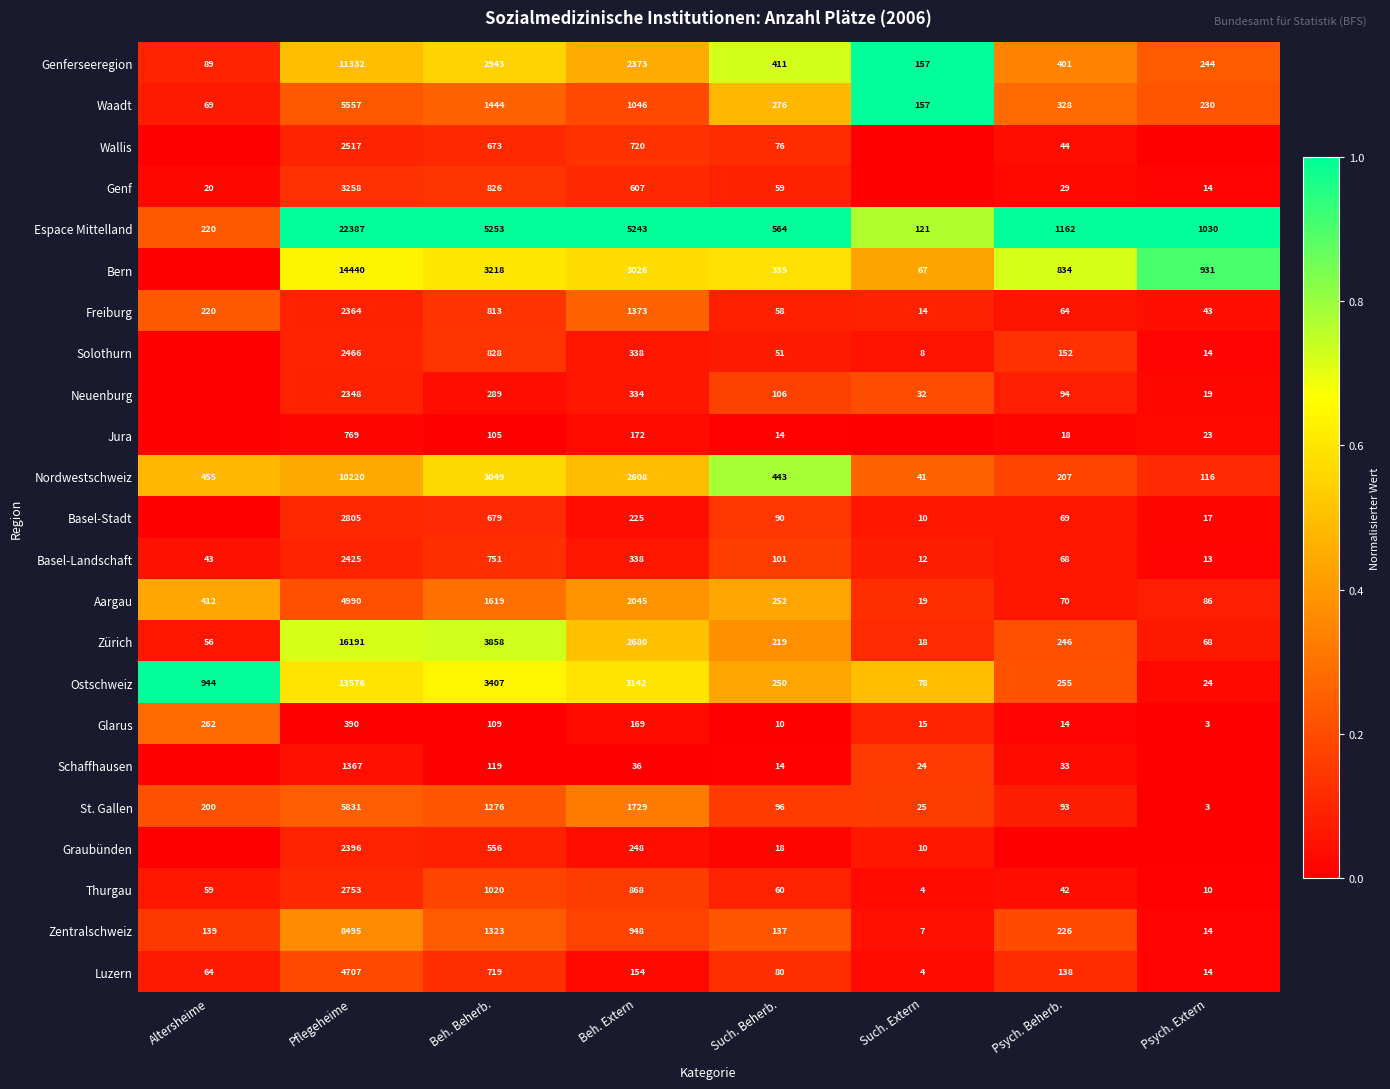

True or false: Espace Mittelland has a value of 1.2 at Such. Extern.

False